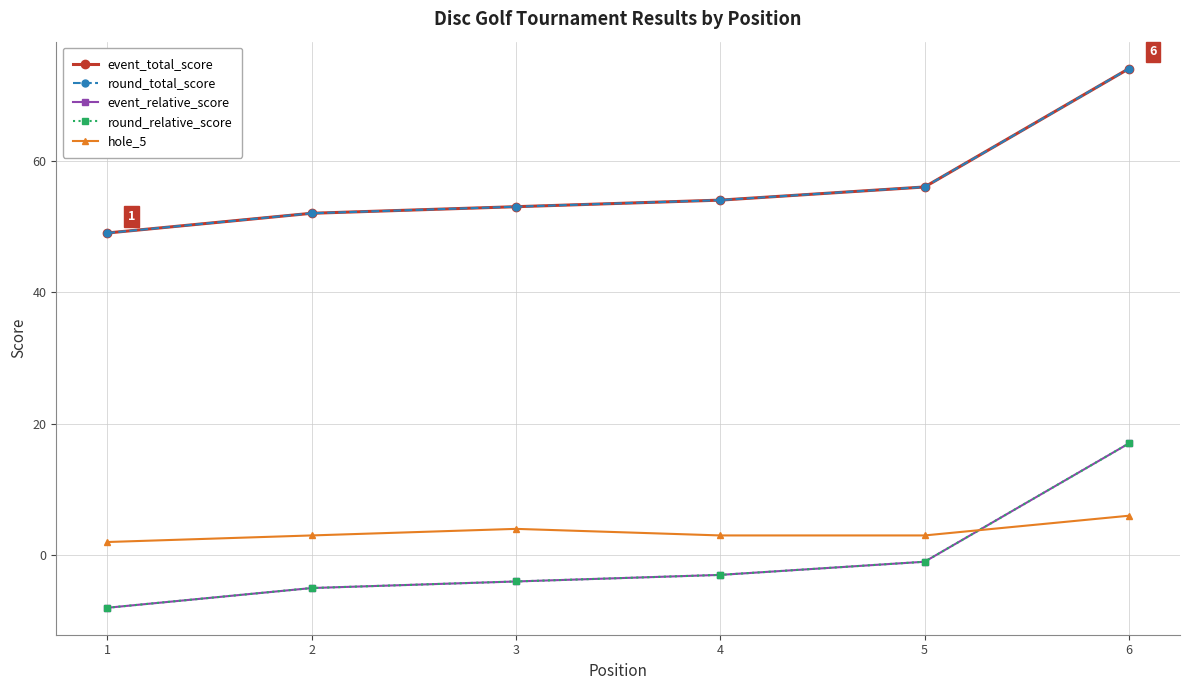

True or false: round_relative_score and event_total_score intersect in this chart.

False